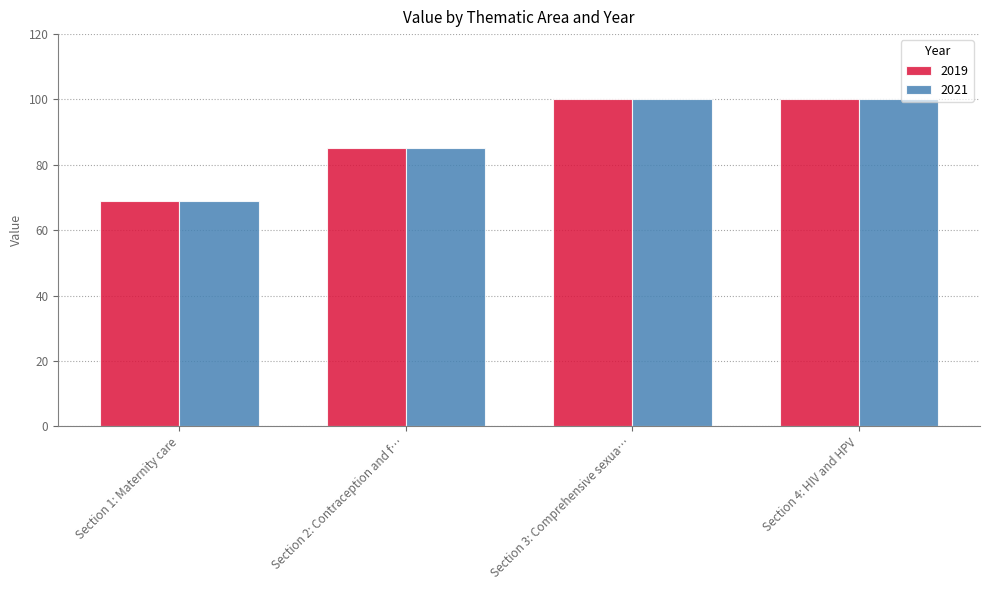

How many data points in 2019 are less than 100?

2